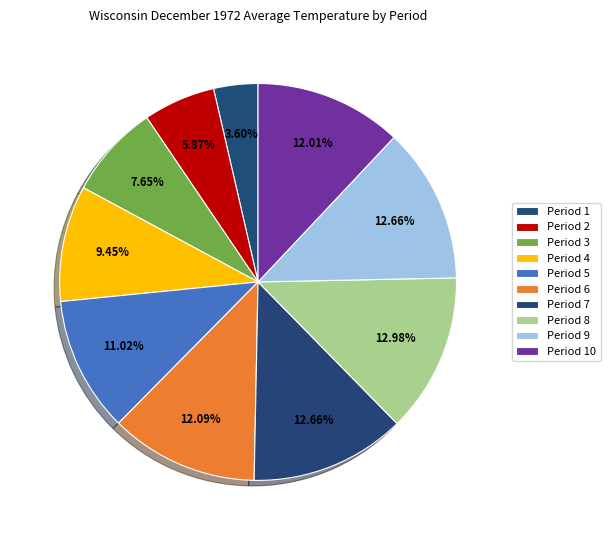

Count the number of slices in the pie.

10